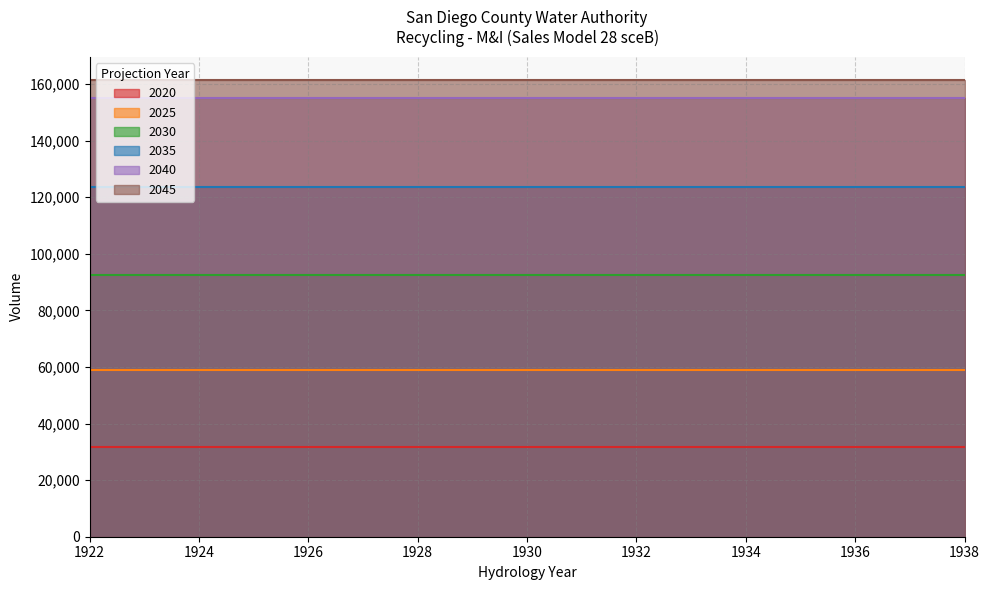

Which series changed the most between 6 and 9?

2020